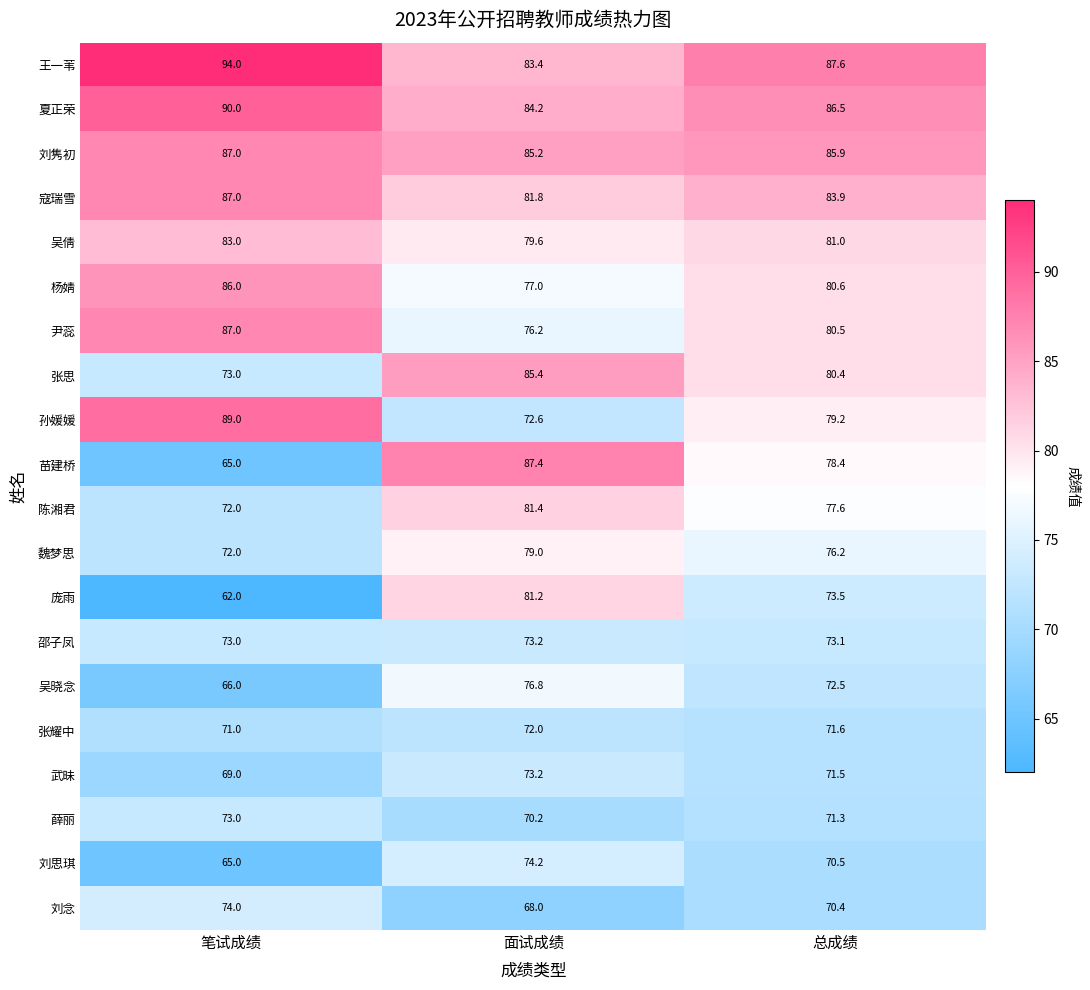

How many 魏梦思 values are between 72 and 79?

3